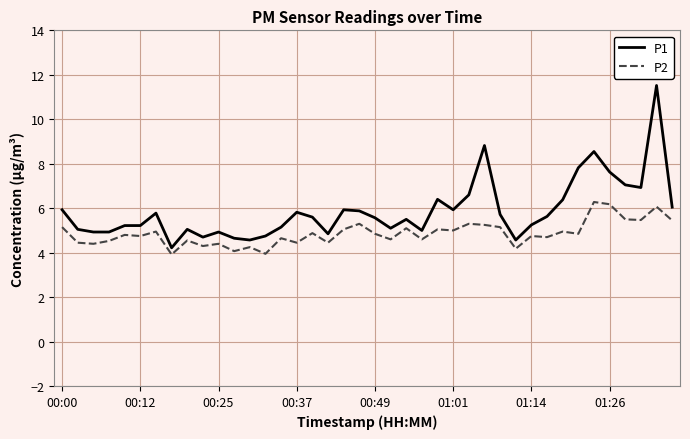

Which series has the widest spread of values?

P1